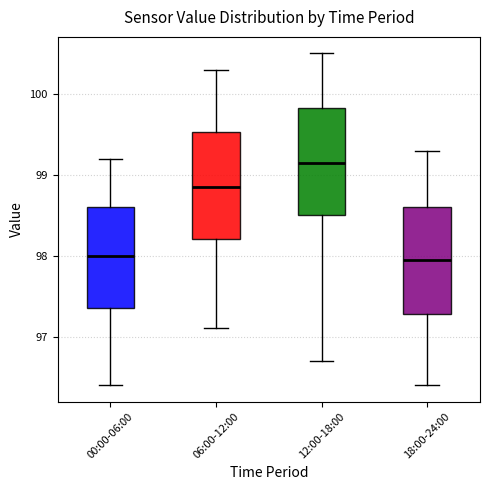

Where is the upper edge of the box for 00:00-06:00 on the y-axis? The values are not printed on the chart, so give them approximately, as read against the axis.

98.6